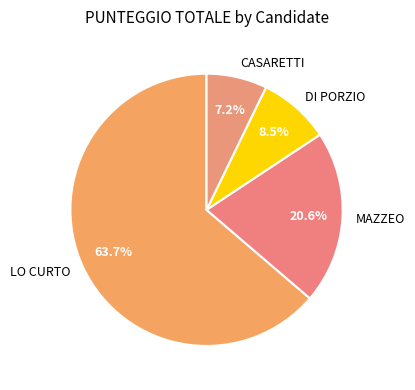

What is the ratio of the value at CASARETTI to the value at DI PORZIO?

0.8